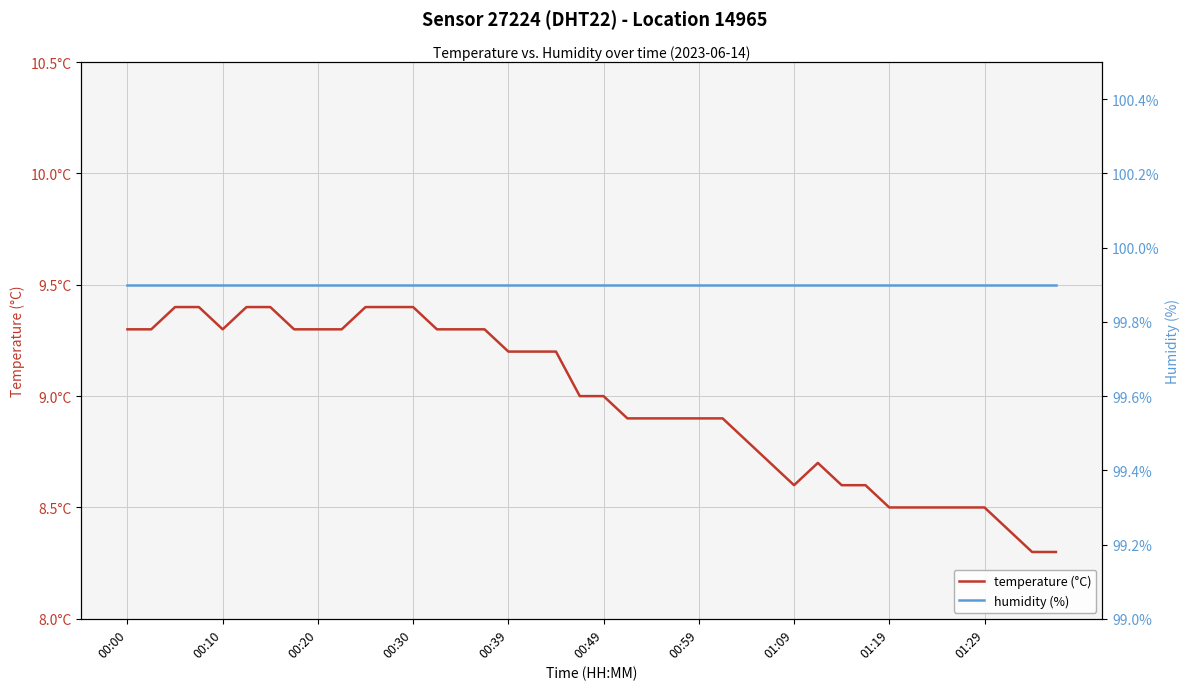

Does the chart have visible grid lines?

Yes